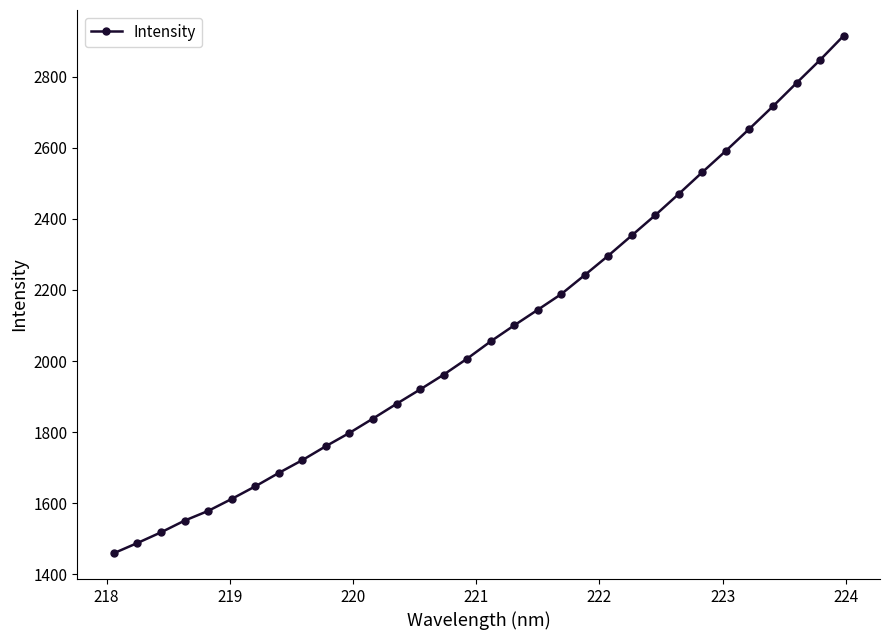

How many values exceed 2055?

16